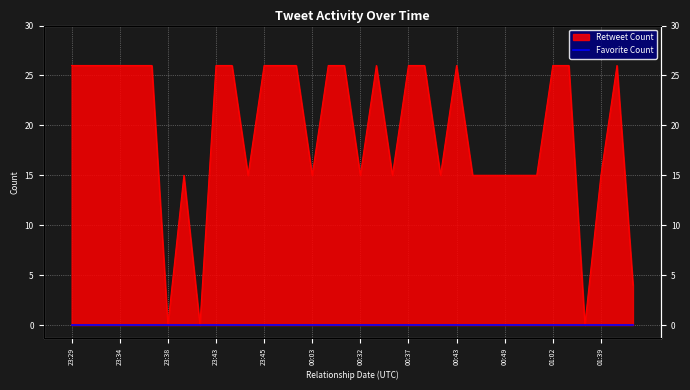

Where is the data nearest to the value 13?

2020-07-23 23:39